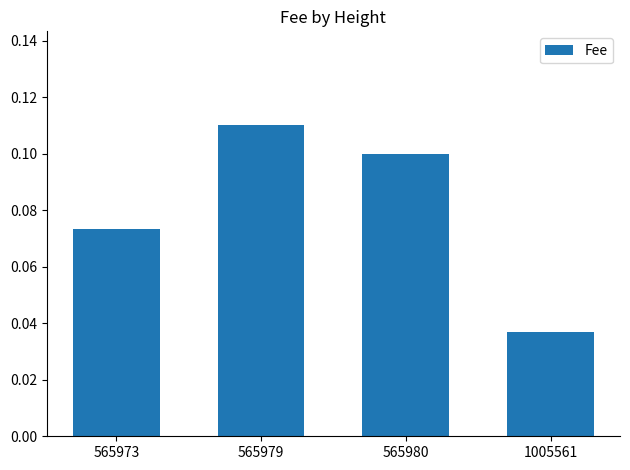

True or false: the data shows 0.1 at 1005561.

False